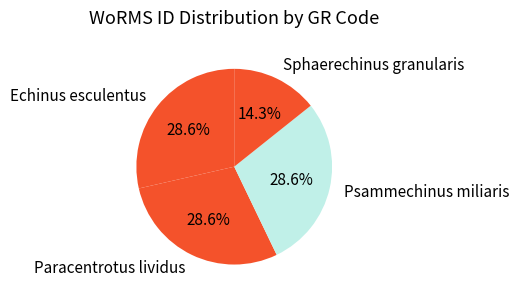

What is the ratio of the value at Echinus esculentus to the value at Paracentrotus lividus?

1.0